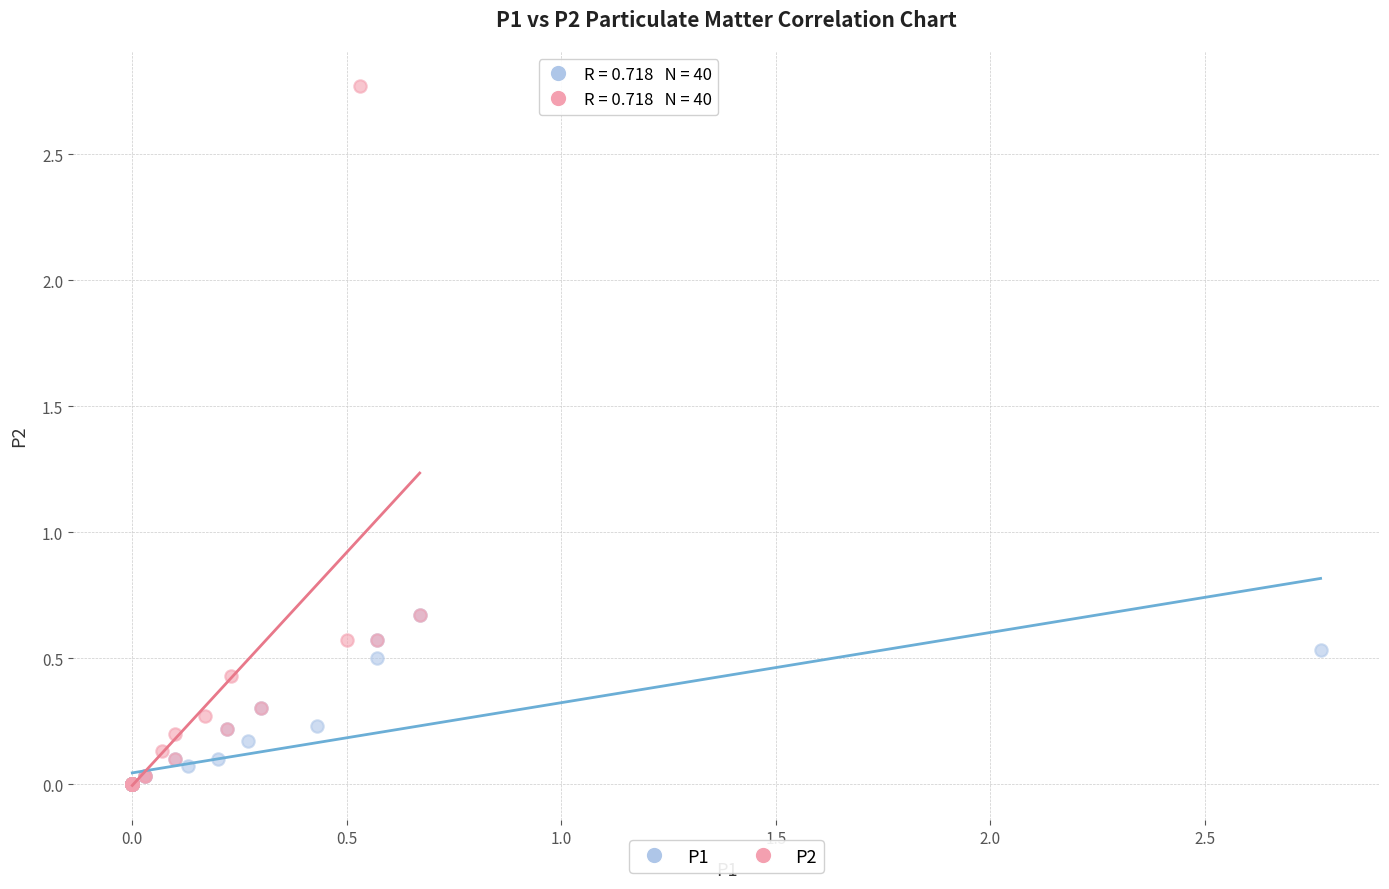

Which series reaches the maximum Y coordinate?

P2